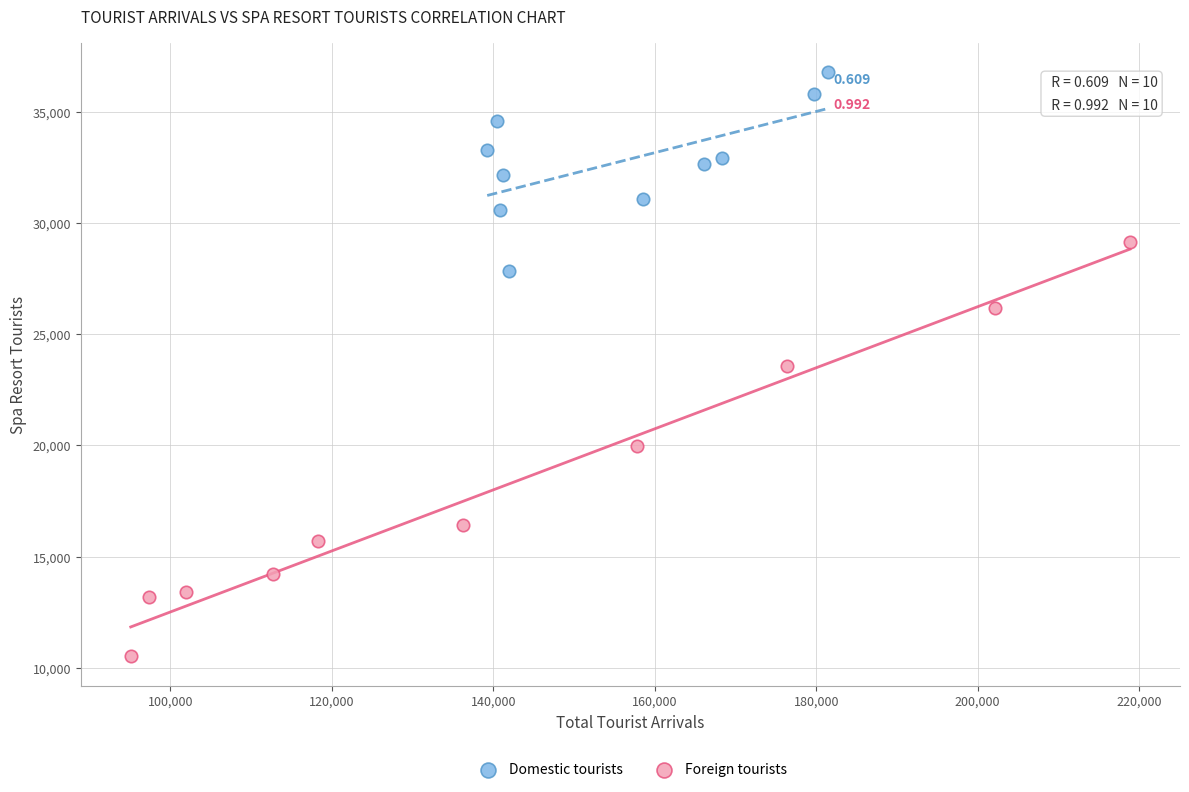

What are all the series names shown in the legend?

Domestic tourists, Foreign tourists